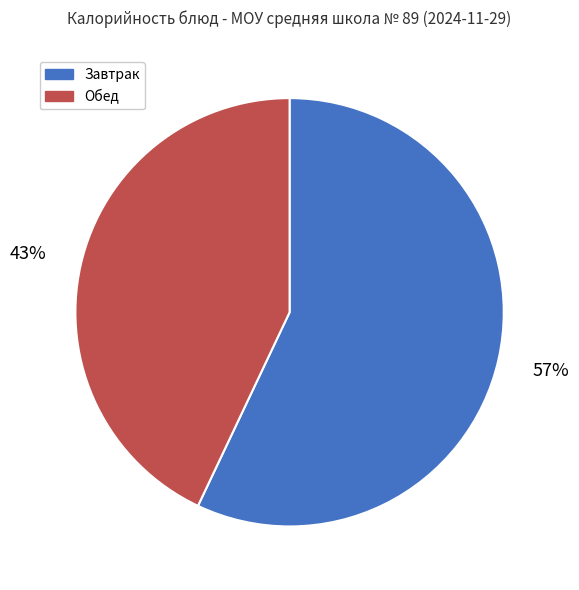

To the nearest percent, what is the difference between the largest and smallest slice percentages?

14%